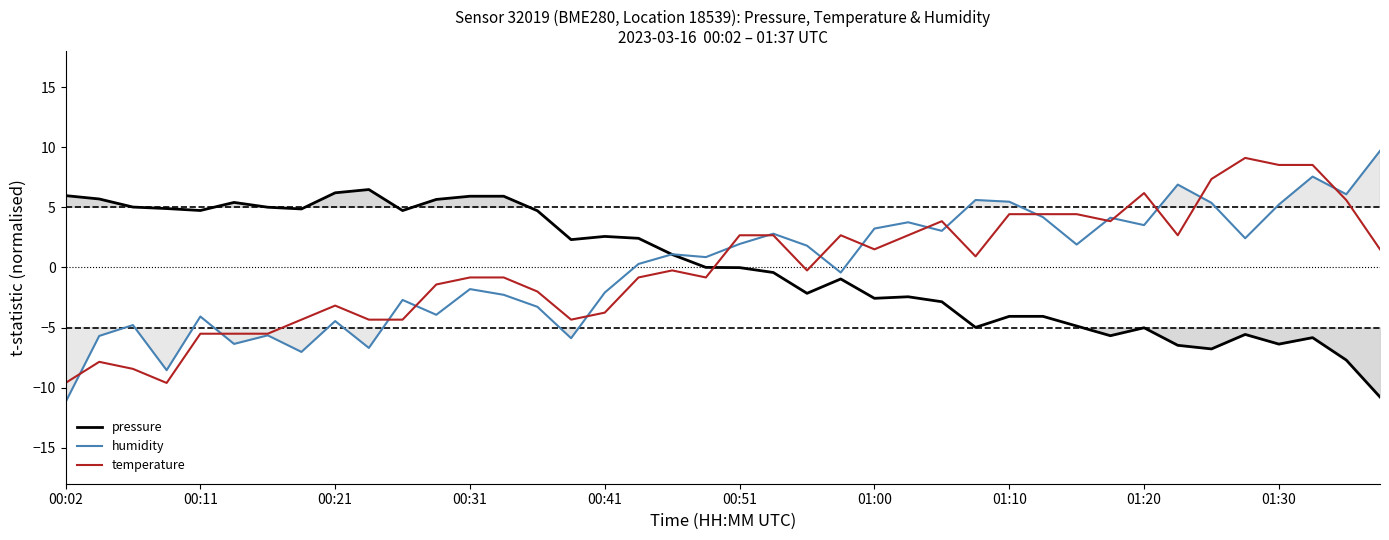

Which series ends up on top after the final intersection of pressure and temperature?

temperature